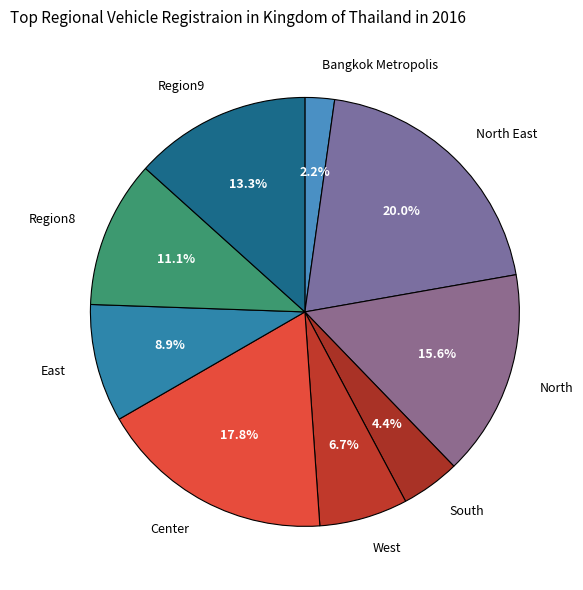

Does North represent more than half of the total?

No